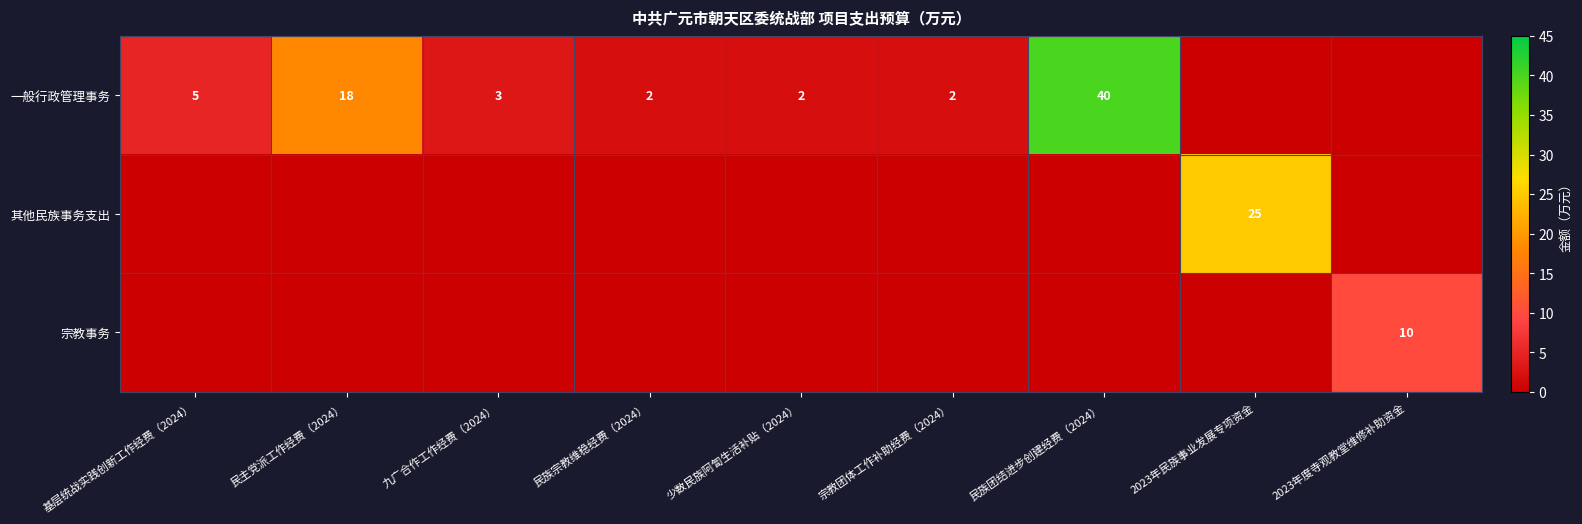

At how many categories does at least one series exceed 33?

1